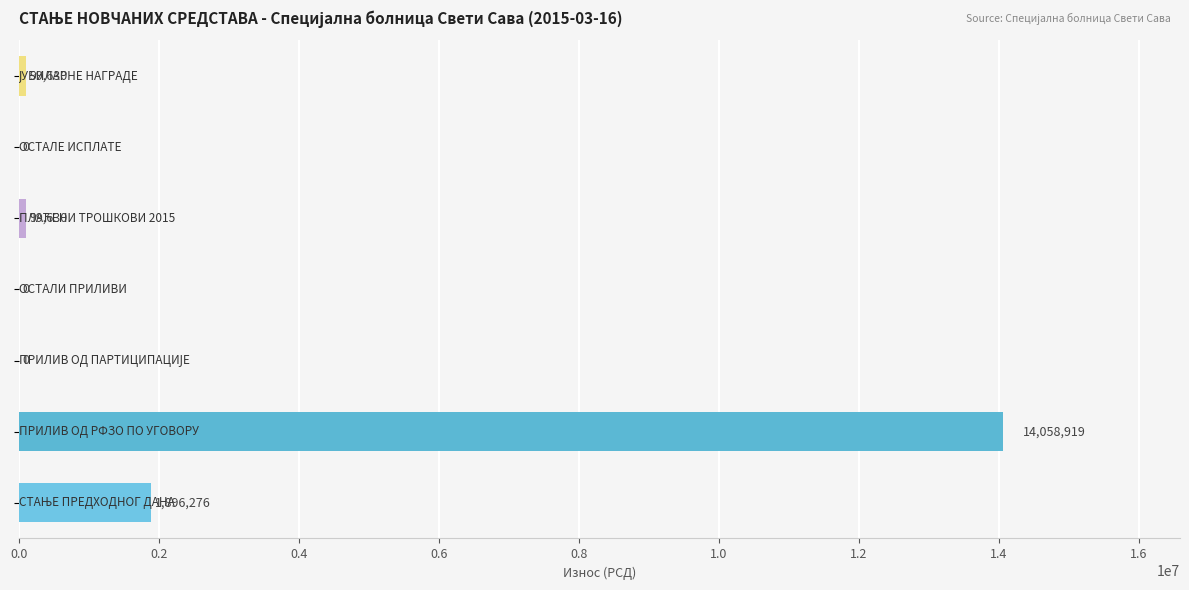

What is the greatest value displayed?

14058919.1